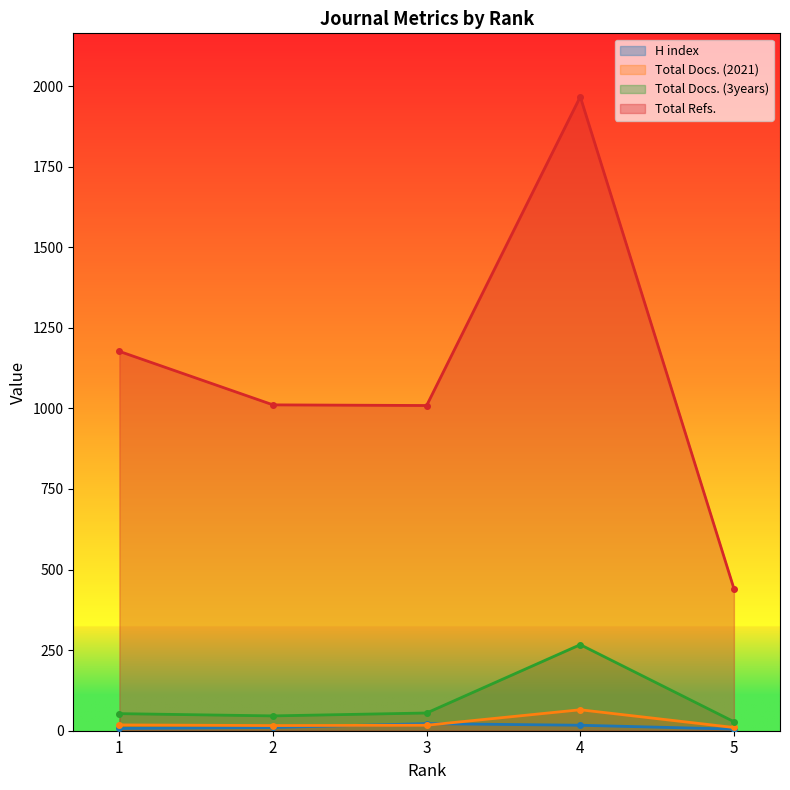

What is the difference between the second highest and second lowest values in the Total Docs. (3years) series?

9